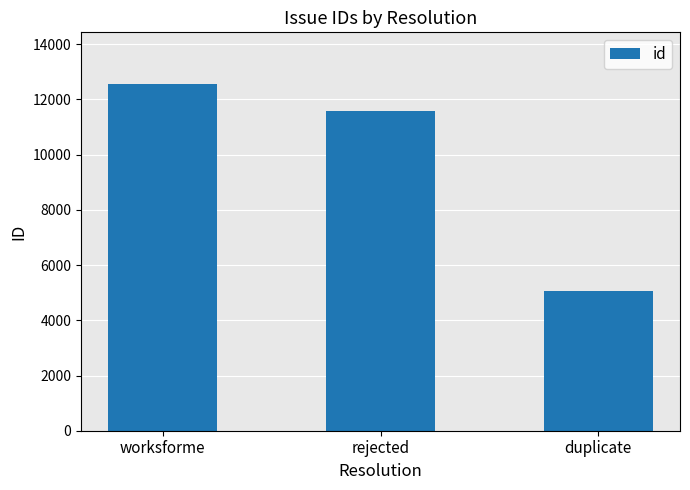

Where does the data first go above 11564?

worksforme